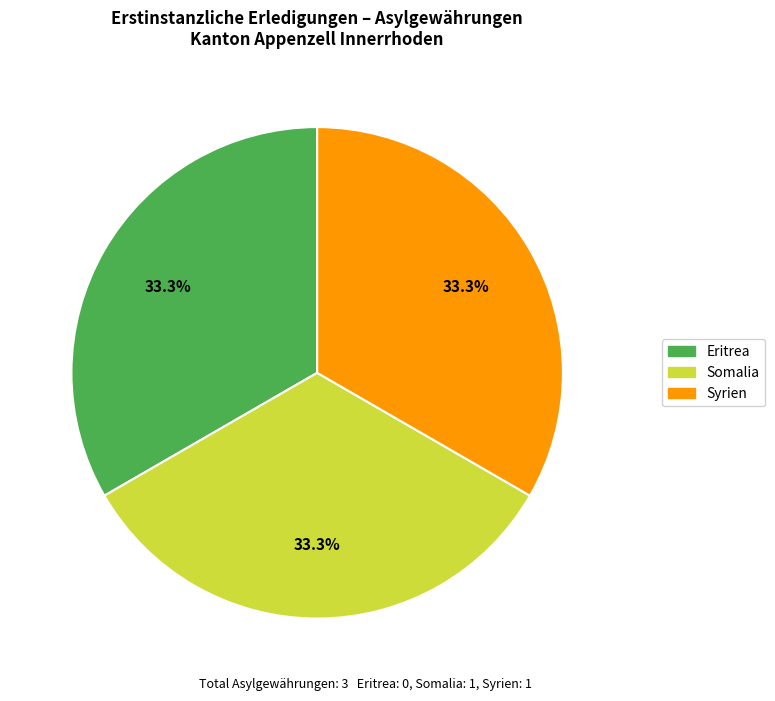

Does any single category account for the majority?

No